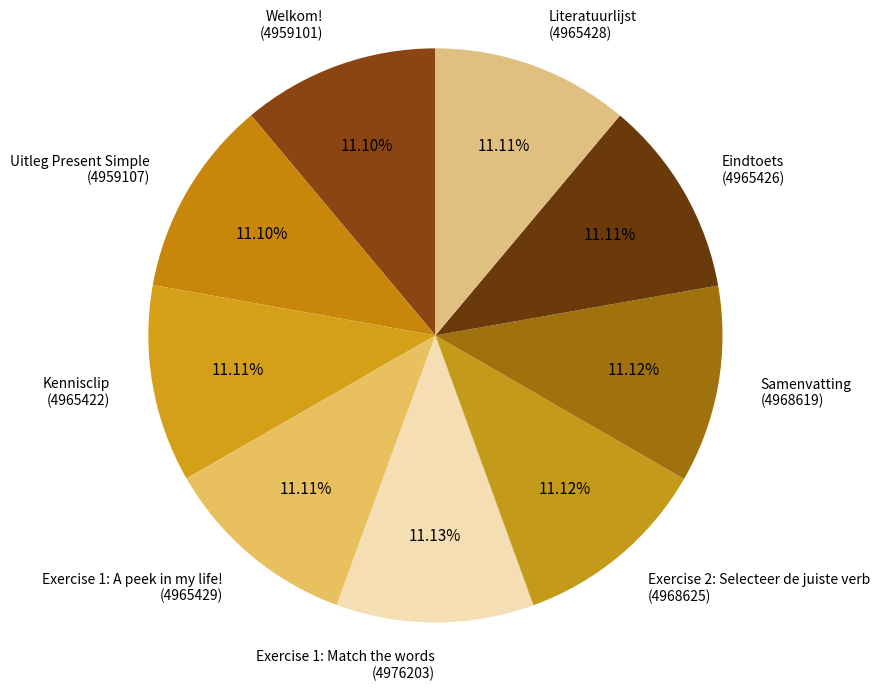

What is the ratio of the value at Eindtoets to the value at Literatuurlijst?

1.0